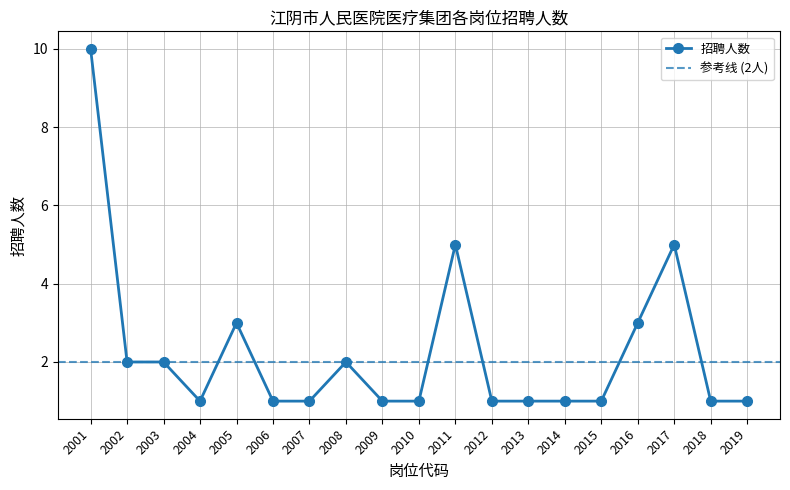

What is the difference between the values at 2017 and 2002?

3